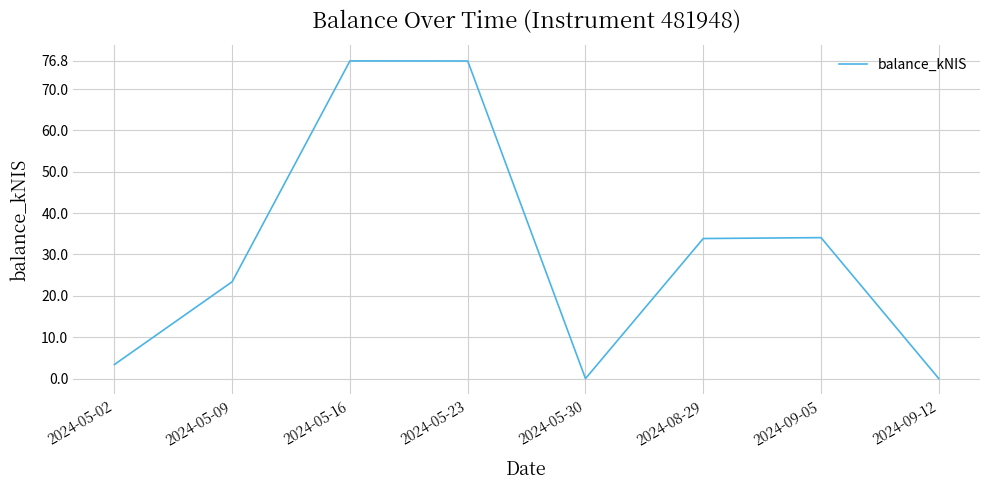

What is the difference between the maximum and minimum values?

76.8